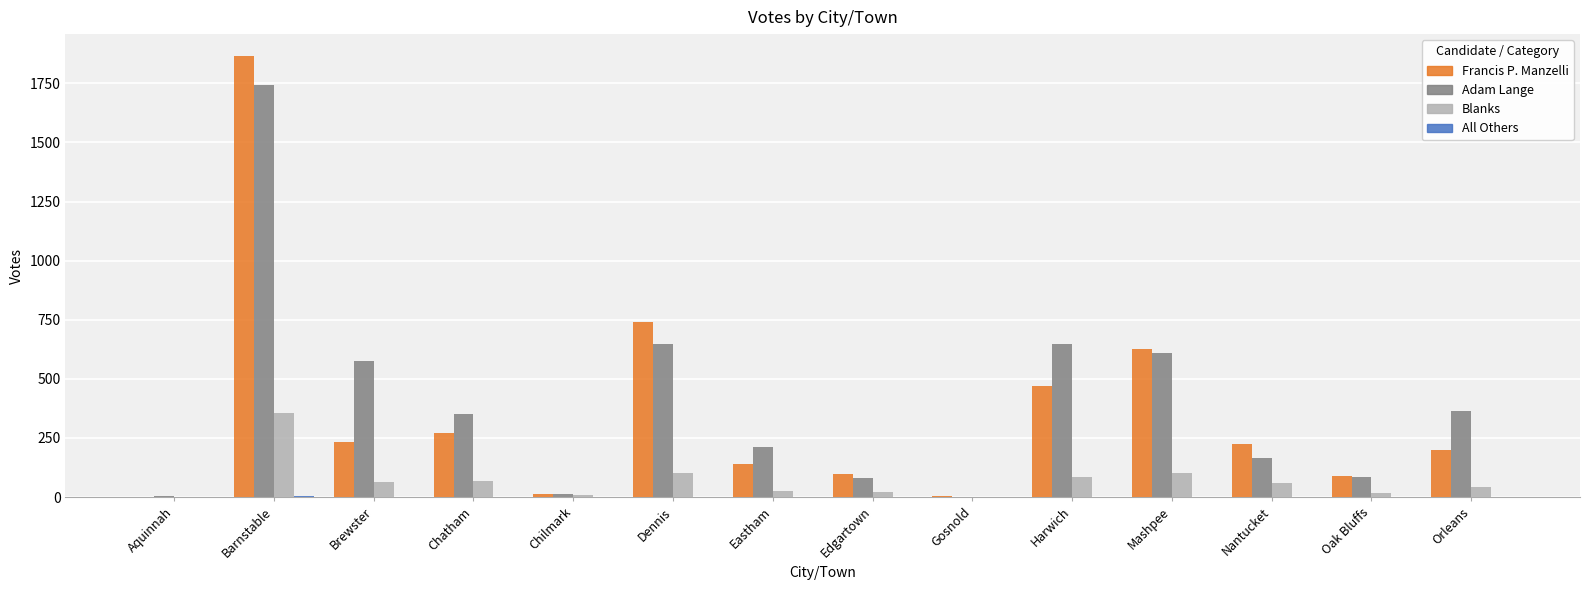

What is the sum of the Francis P. Manzelli values at Chilmark and Dennis?

752